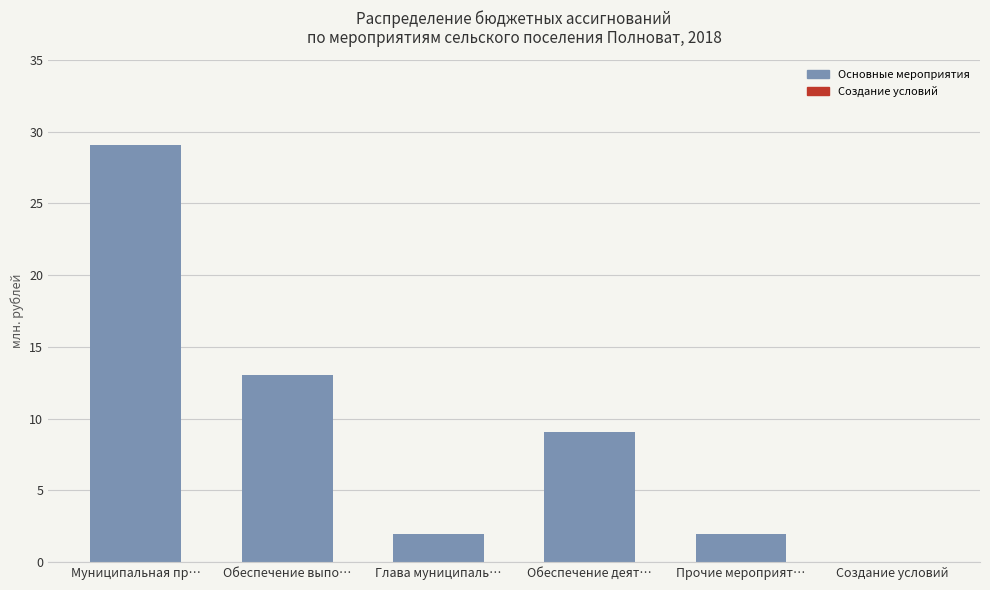

The chart shows a value of 3142620 at Обеспечение деят…. True or false?

False